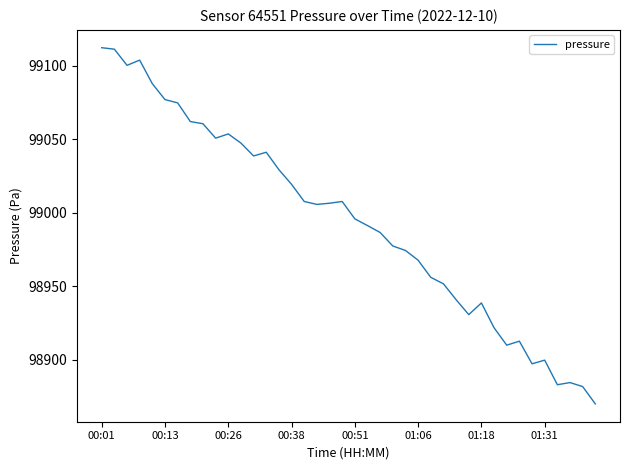

What is the difference between the maximum and minimum values?

242.6